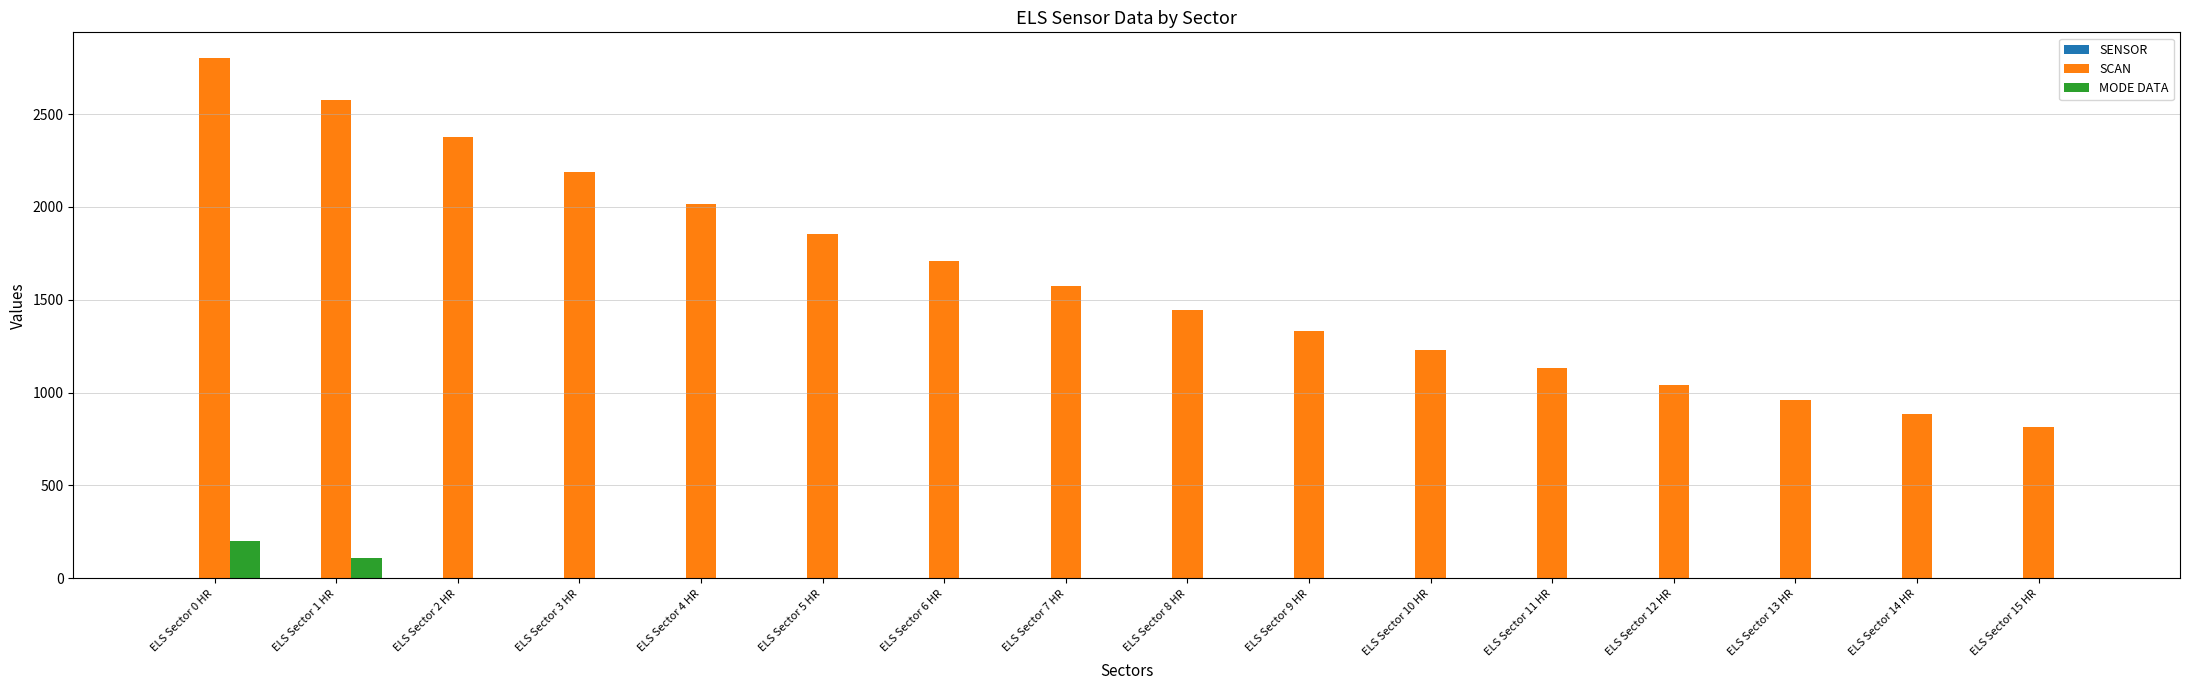

Which series changed the most between ELS Sector 9 HR and ELS Sector 12 HR?

SCAN